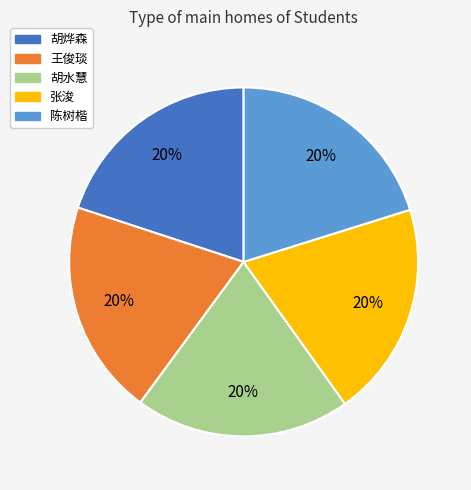

Combined, do 胡烨森 and 胡水慧 account for over 50%?

No